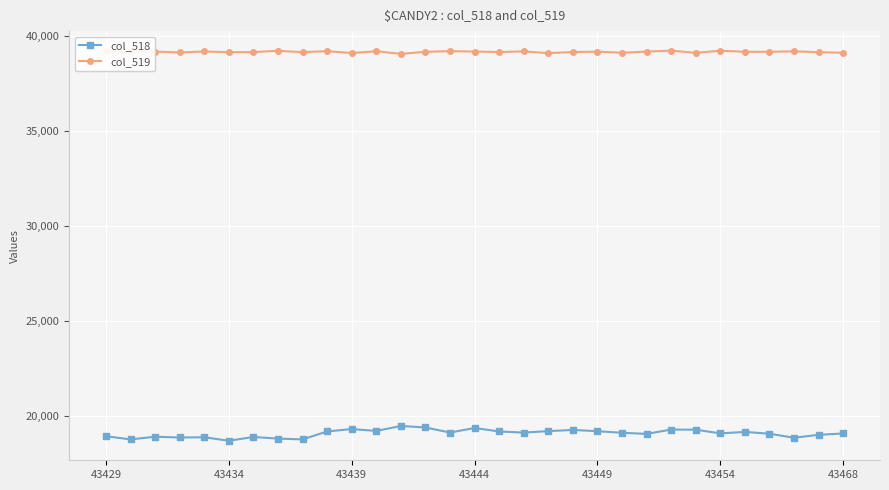

List the series in order of their overall mean, highest first.

col_519, col_518